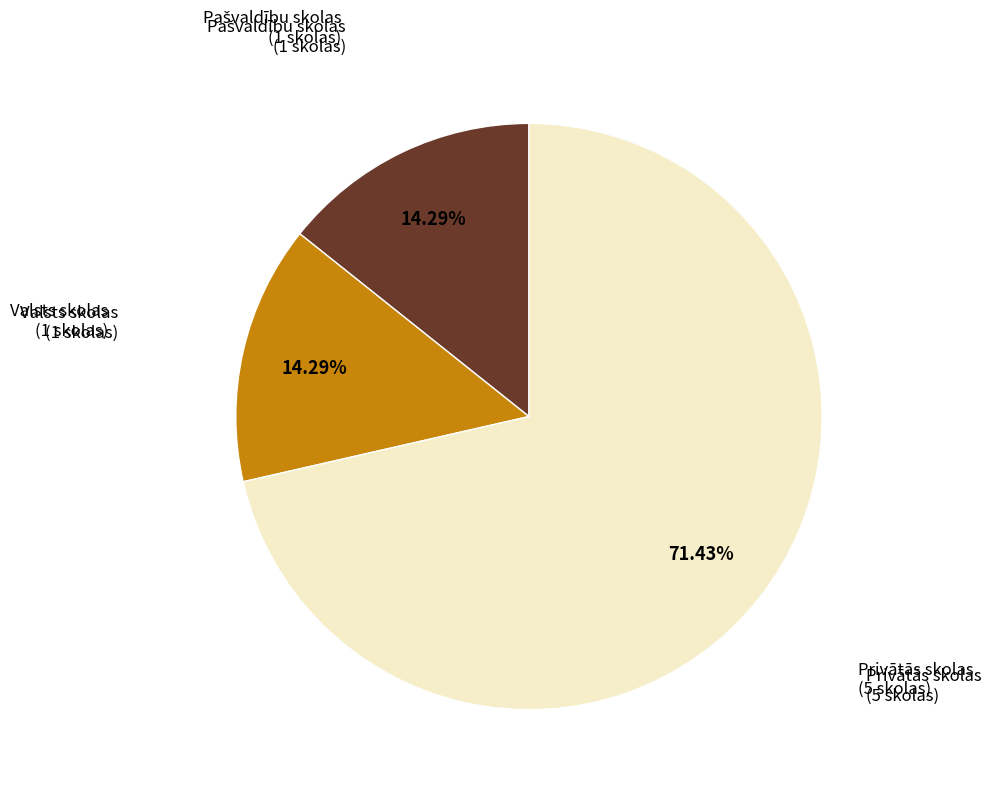

Is there any slice that represents more than half of the pie?

Yes